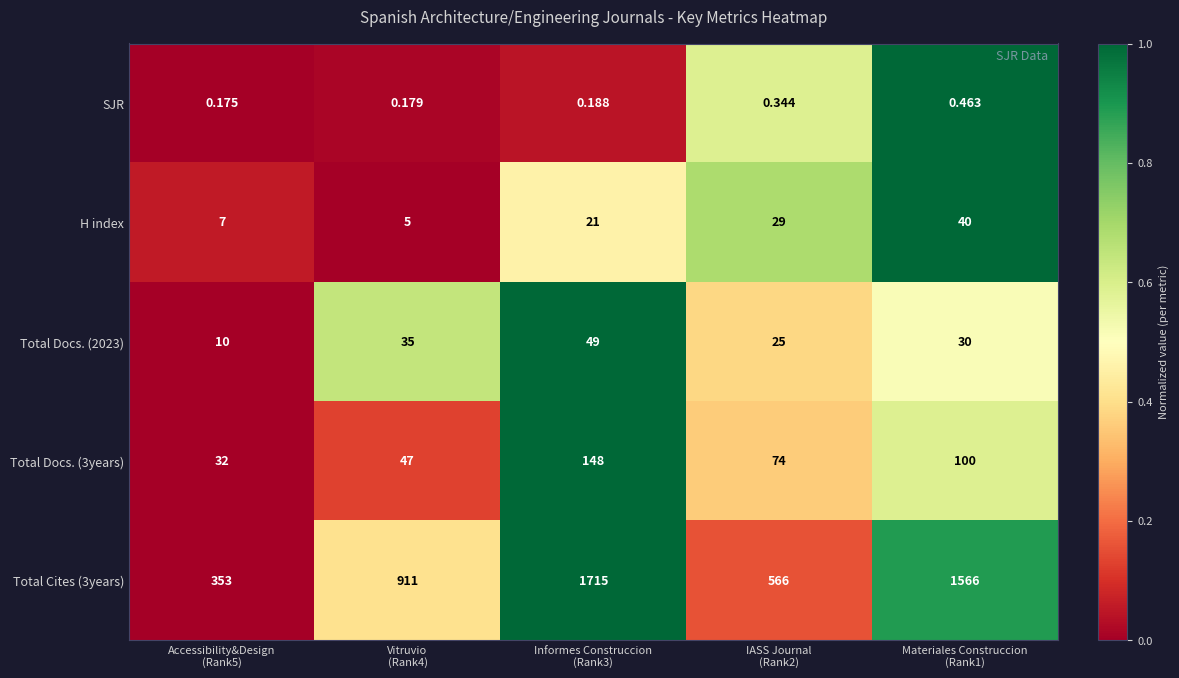

Which has a higher value, Vitruvio
(Rank4) or IASS Journal
(Rank2)?

IASS Journal
(Rank2)